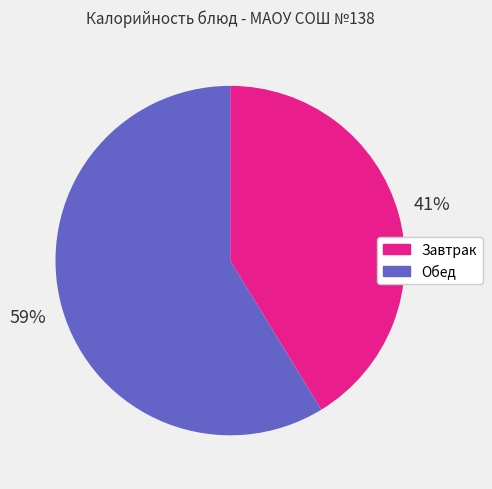

Which slice is the smallest?

Завтрак